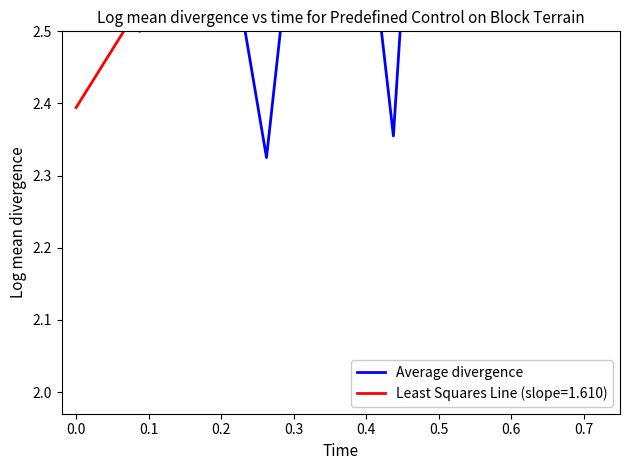

What is the approximate value at 0.5?

3.7